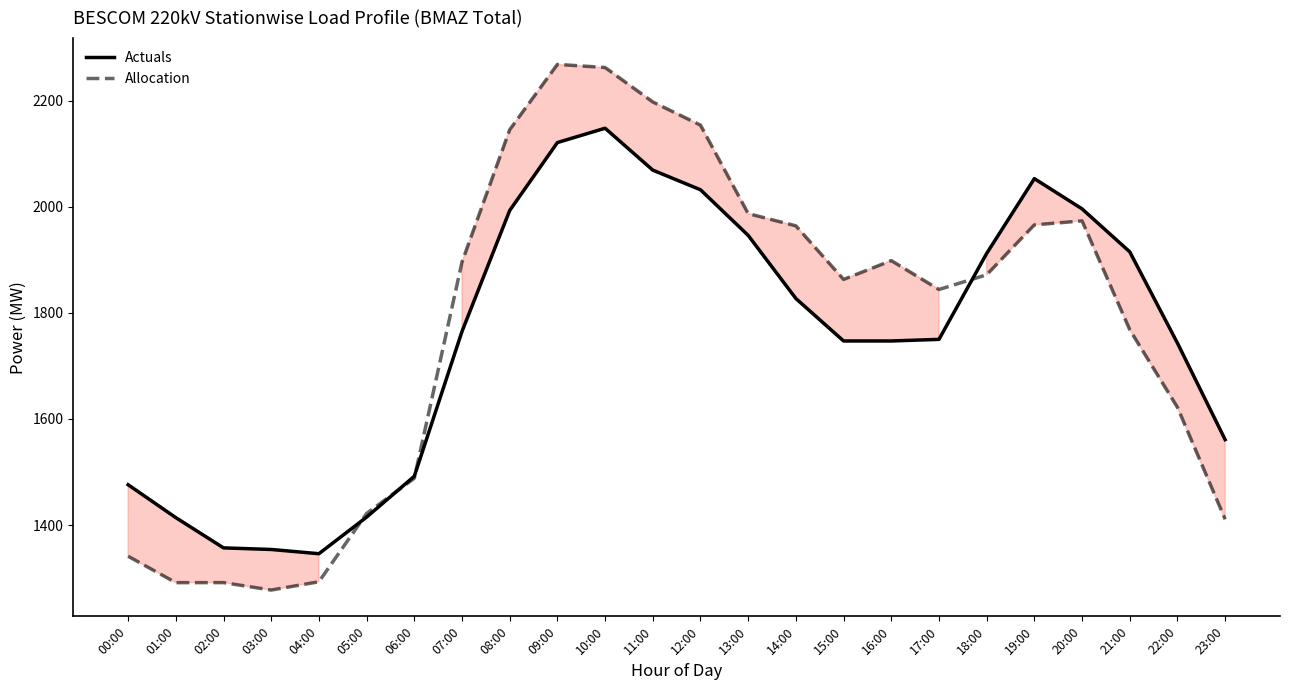

Which series has the widest spread of values?

Allocation